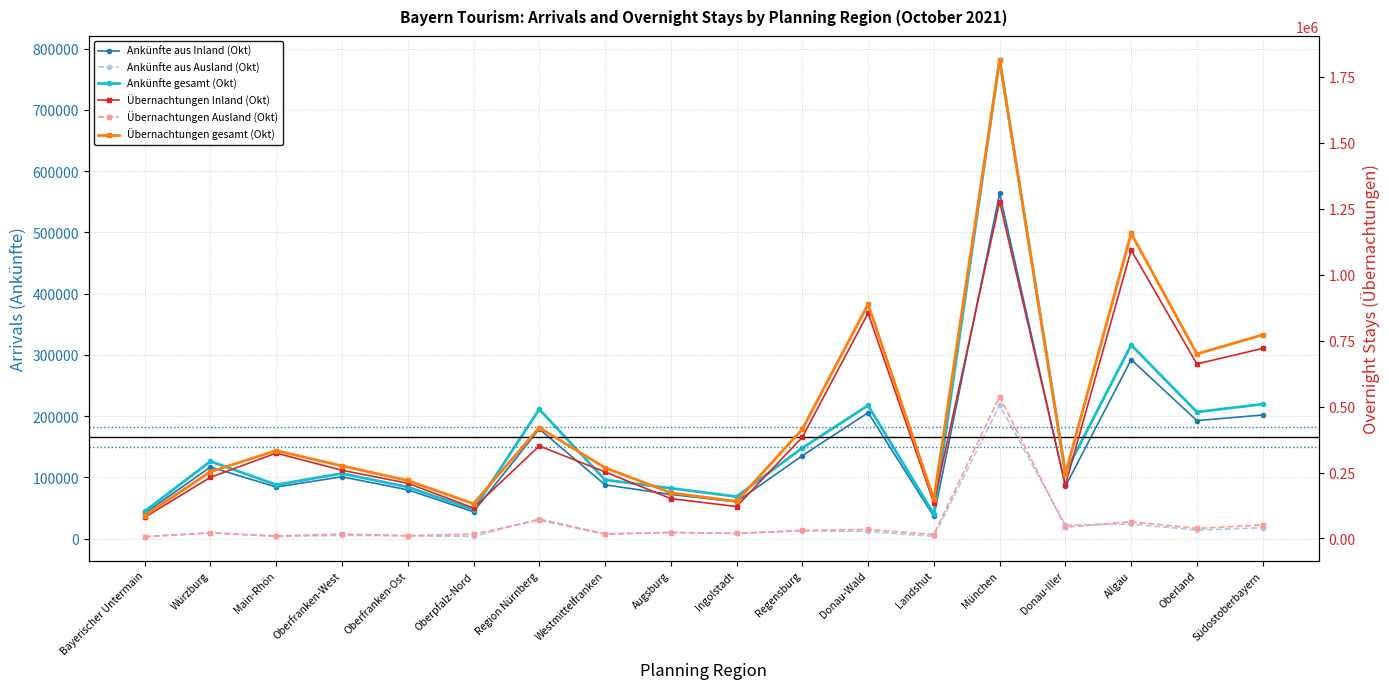

Reading right to left, what are all the values shown in this chart?

Ankünfte aus Inland (Okt): Südostoberbayern=201874	Oberland=192703	Allgäu=292274	Donau-Iller=85266	München=563662	Landshut=36201	Donau-Wald=205640	Regensburg=135486	Ingolstadt=60082	Augsburg=72110	Westmittelfranken=87851	Region Nürnberg=179021	Oberpfalz-Nord=43870	Oberfranken-Ost=79730	Oberfranken-West=100979	Main-Rhön=84354	Würzburg=116834	Bayerischer Untermain=41438
Ankünfte aus Ausland (Okt): Südostoberbayern=17682	Oberland=14028	Allgäu=23882	Donau-Iller=22335	München=218037	Landshut=3734	Donau-Wald=11807	Regensburg=12616	Ingolstadt=8562	Augsburg=10192	Westmittelfranken=8116	Region Nürnberg=32235	Oberpfalz-Nord=3531	Oberfranken-Ost=4538	Oberfranken-West=5403	Main-Rhön=3626	Würzburg=9361	Bayerischer Untermain=3192
Ankünfte gesamt (Okt): Südostoberbayern=219556	Oberland=206731	Allgäu=316156	Donau-Iller=107601	München=781699	Landshut=39935	Donau-Wald=217447	Regensburg=148102	Ingolstadt=68644	Augsburg=82302	Westmittelfranken=95967	Region Nürnberg=211256	Oberpfalz-Nord=47401	Oberfranken-Ost=84268	Oberfranken-West=106382	Main-Rhön=87980	Würzburg=126195	Bayerischer Untermain=44630
Übernachtungen Inland (Okt): Südostoberbayern=720441	Oberland=661363	Allgäu=1092941	Donau-Iller=202485	München=1276513	Landshut=133769	Donau-Wald=853701	Regensburg=383785	Ingolstadt=120966	Augsburg=150983	Westmittelfranken=252296	Region Nürnberg=350484	Oberpfalz-Nord=115320	Oberfranken-Ost=209216	Oberfranken-West=258462	Main-Rhön=323472	Würzburg=231771	Bayerischer Untermain=80293
Übernachtungen Ausland (Okt): Südostoberbayern=51458	Oberland=37997	Allgäu=63398	Donau-Iller=42703	München=537723	Landshut=14981	Donau-Wald=34176	Regensburg=30589	Ingolstadt=19468	Augsburg=22205	Westmittelfranken=15879	Region Nürnberg=69712	Oberpfalz-Nord=16321	Oberfranken-Ost=10557	Oberfranken-West=16696	Main-Rhön=9456	Würzburg=21402	Bayerischer Untermain=6680
Übernachtungen gesamt (Okt): Südostoberbayern=771899	Oberland=699360	Allgäu=1156339	Donau-Iller=245188	München=1814236	Landshut=148750	Donau-Wald=887877	Regensburg=414374	Ingolstadt=140434	Augsburg=173188	Westmittelfranken=268175	Region Nürnberg=420196	Oberpfalz-Nord=131641	Oberfranken-Ost=219773	Oberfranken-West=275158	Main-Rhön=332928	Würzburg=253173	Bayerischer Untermain=86973